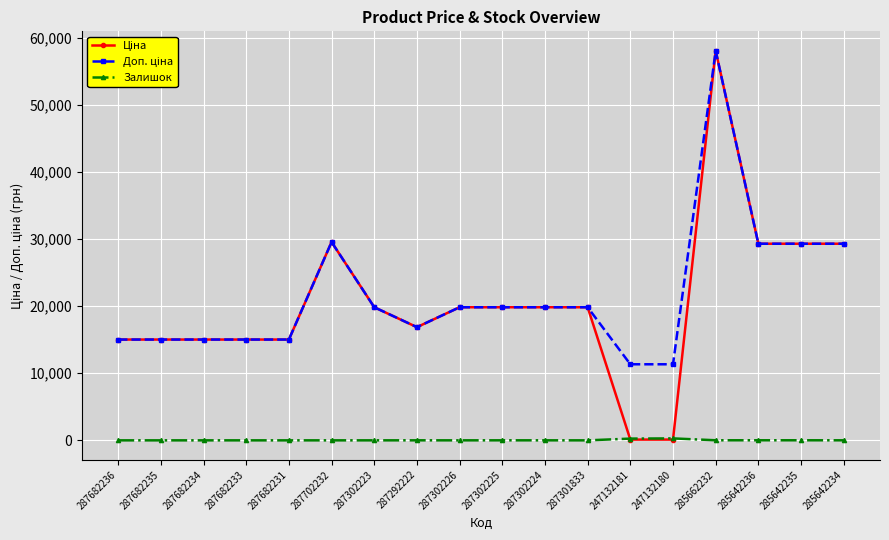

What is the label of the 18th point from the right?

287682236